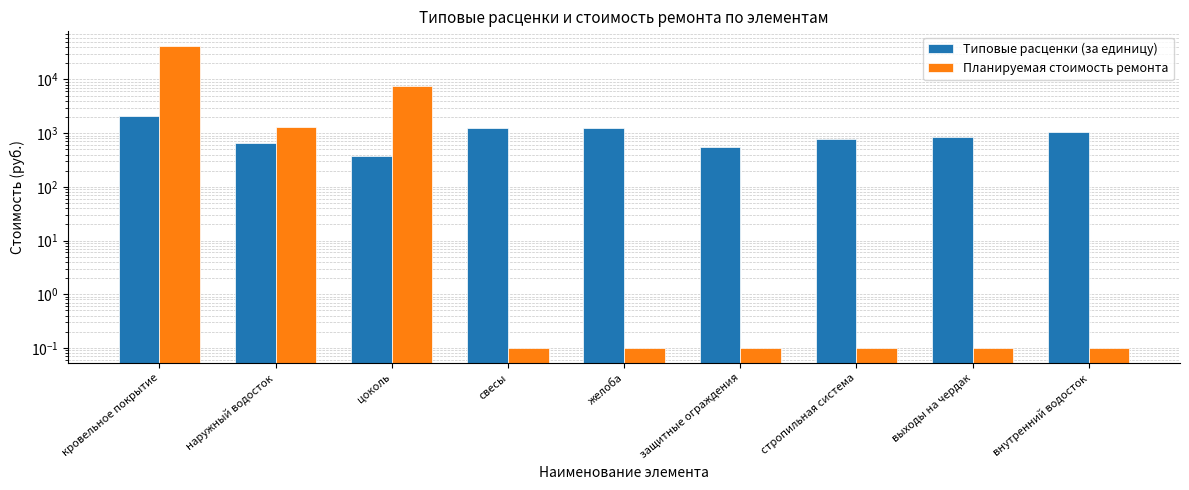

How many groups of bars are there?

9